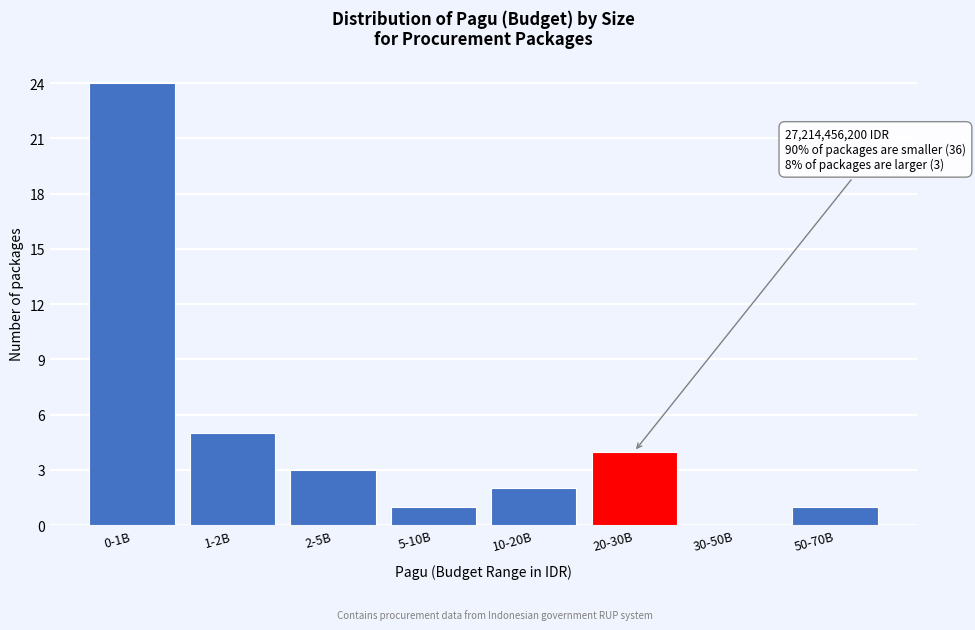

Reading left to right, list all the values displayed in this chart.

0-1B=24	1-2B=5	2-5B=3	5-10B=1	10-20B=2	20-30B=4	30-50B=0	50-70B=1